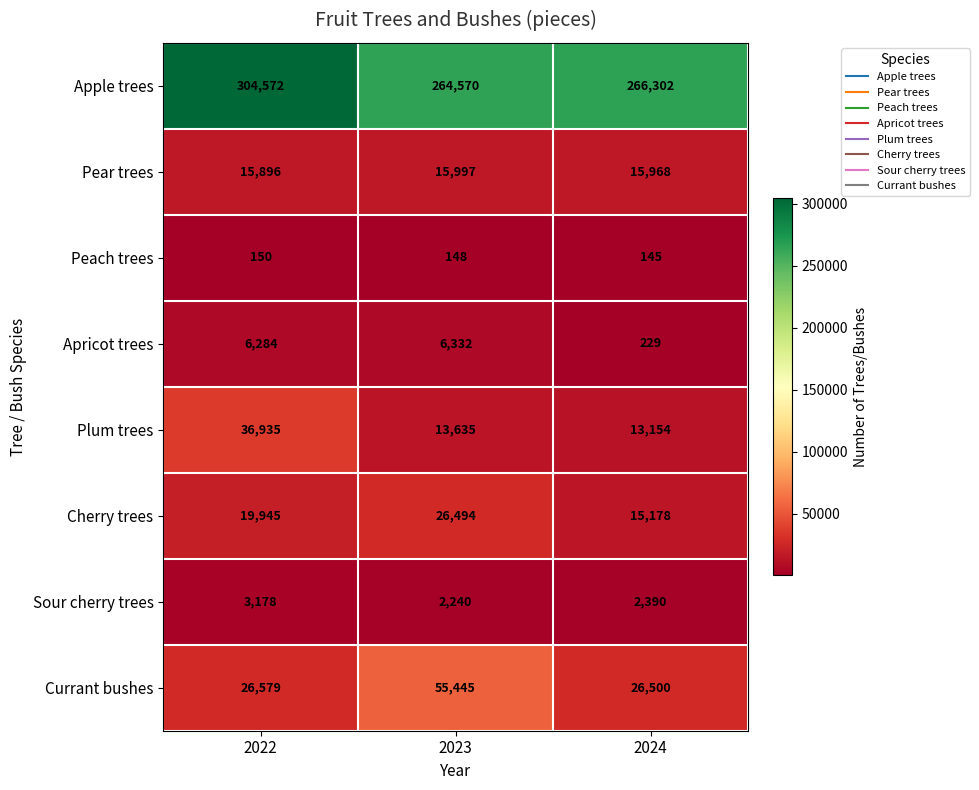

What is the approximate value of Plum trees at 2024, to the nearest 100?

13200